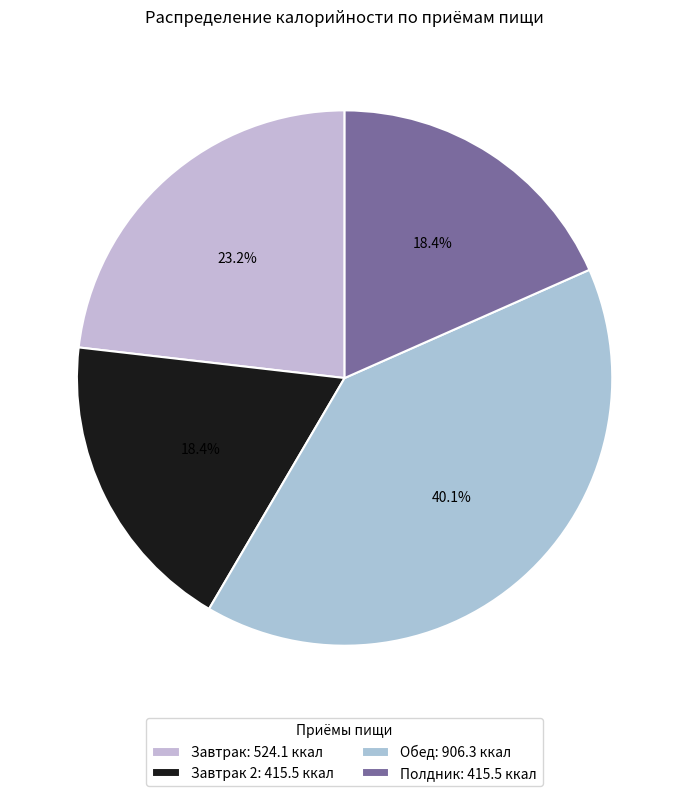

Rank the categories by value from highest to lowest.

Обед, Завтрак, Завтрак 2, Полдник